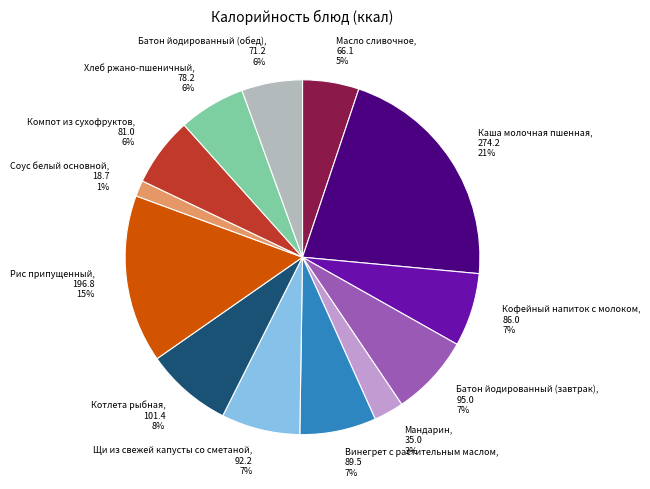

What percentage is the Хлеб ржано-пшеничный slice, to the nearest percent?

6%